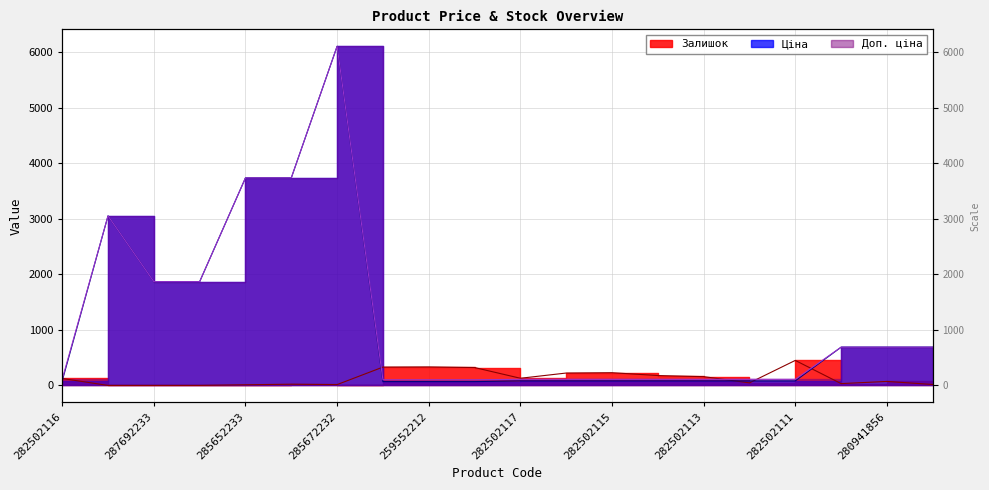

What are all the series names shown in the legend?

Ціна, Доп. ціна, Залишок